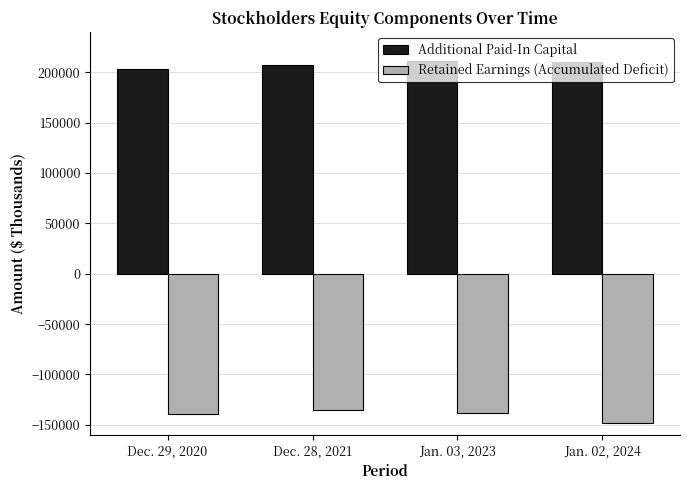

How many series are shown in this chart?

2